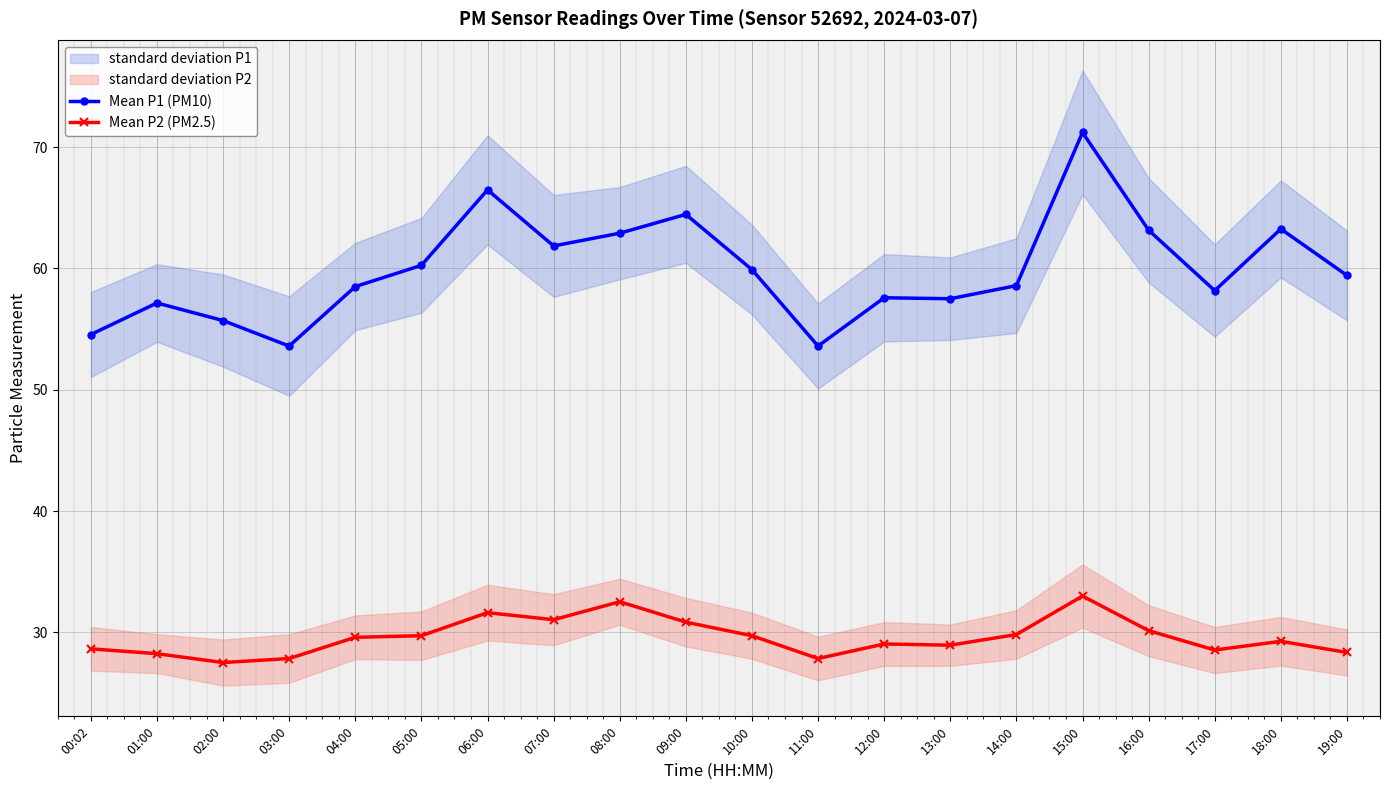

Reading left to right, what are all the values shown in this chart?

Mean P1 (PM10): 00:02=54.5	01:00=57.1	02:00=55.7	03:00=53.6	04:00=58.5	05:00=60.2	06:00=66.5	07:00=61.9	08:00=62.9	09:00=64.5	10:00=59.9	11:00=53.6	12:00=57.6	13:00=57.5	14:00=58.6	15:00=71.2	16:00=63.1	17:00=58.2	18:00=63.2	19:00=59.4
Mean P2 (PM2.5): 00:02=28.6	01:00=28.2	02:00=27.5	03:00=27.9	04:00=29.6	05:00=29.7	06:00=31.6	07:00=31.1	08:00=32.5	09:00=30.9	10:00=29.7	11:00=27.9	12:00=29.1	13:00=28.9	14:00=29.8	15:00=33.0	16:00=30.1	17:00=28.6	18:00=29.3	19:00=28.4